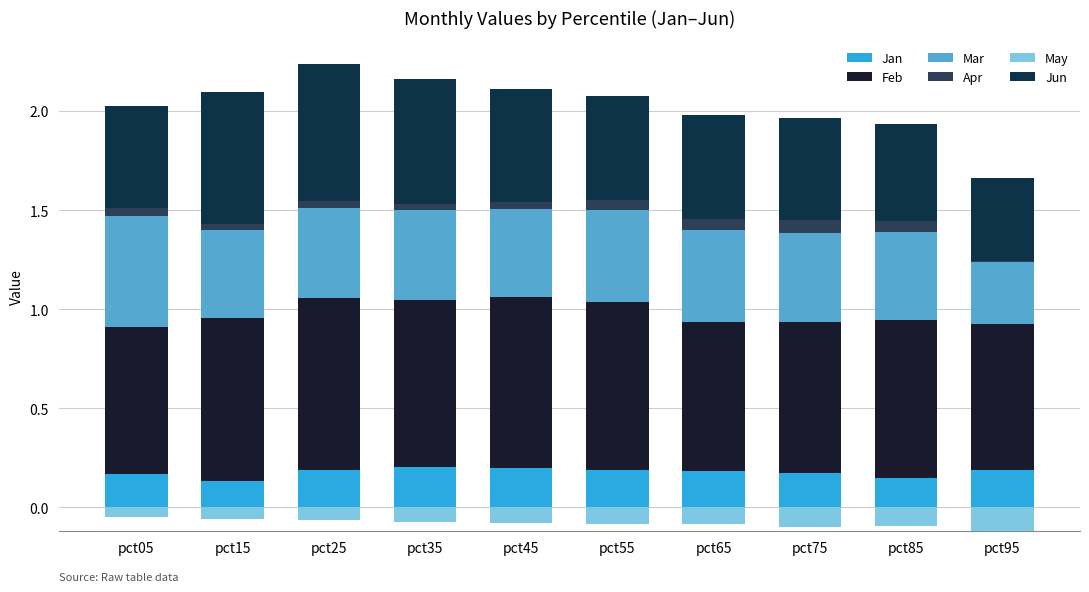

Which has a higher value, pct05 or pct75?

pct75